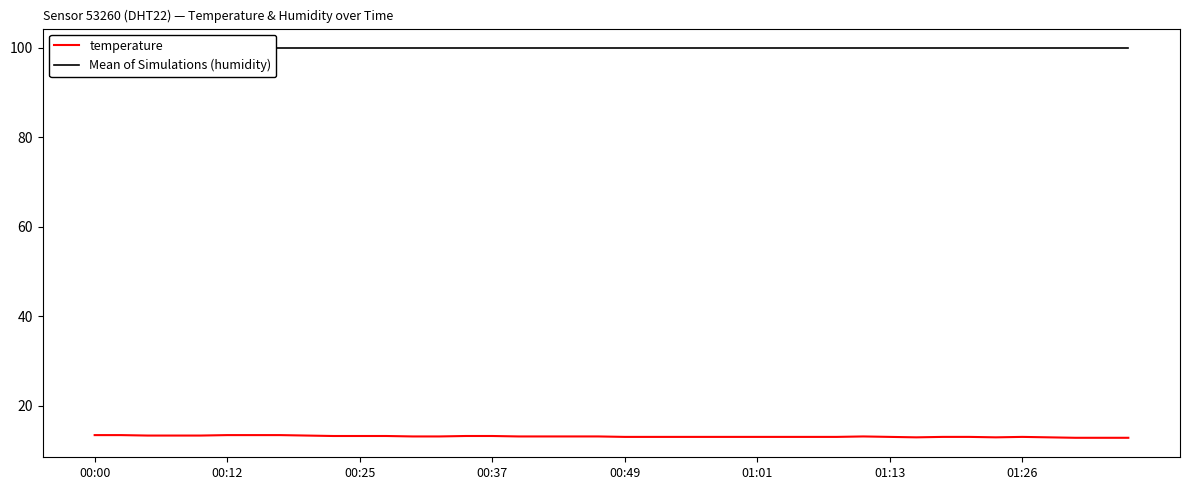

How many categories are shown in the chart?

40